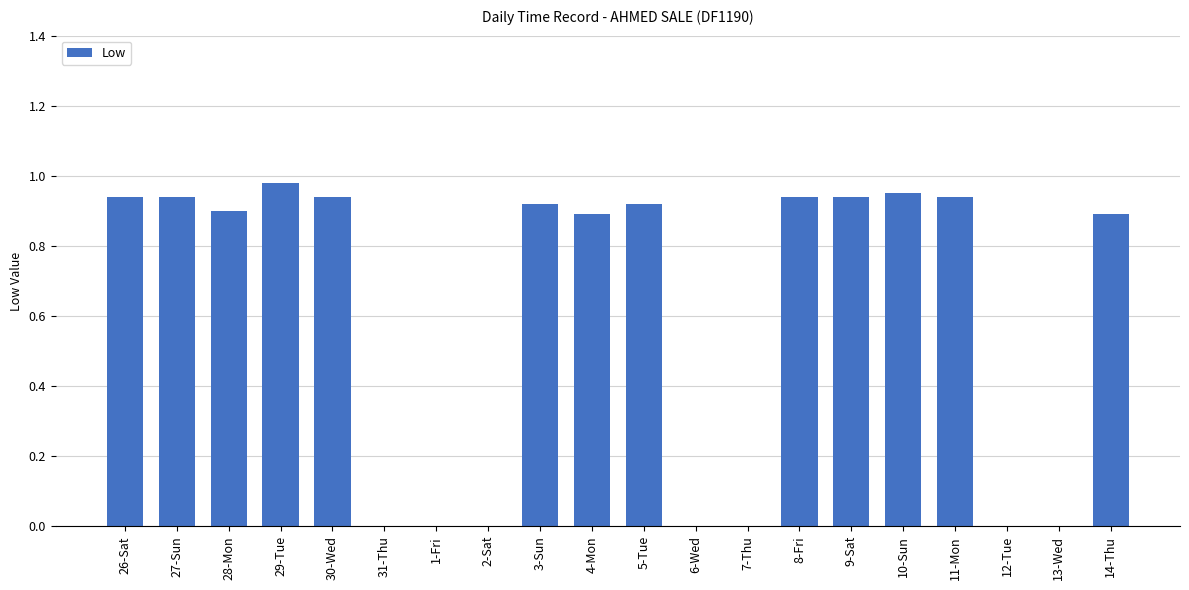

What is the sum of all values?

12.1